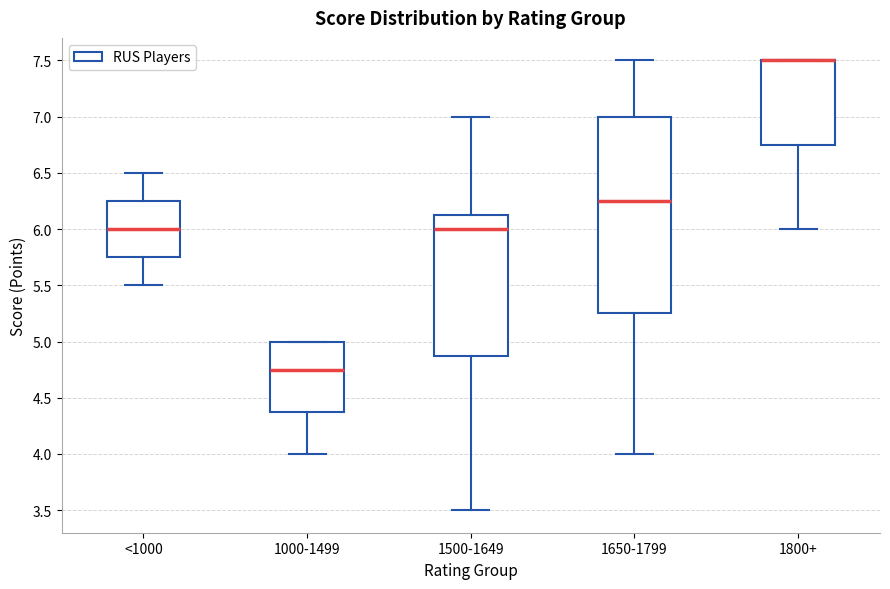

Comparing the boxes themselves (not the whiskers), which one is the tallest?

1650-1799